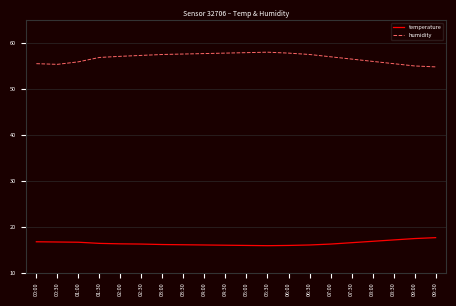

What is the spread (max minus min) of values at 01:30?

40.5